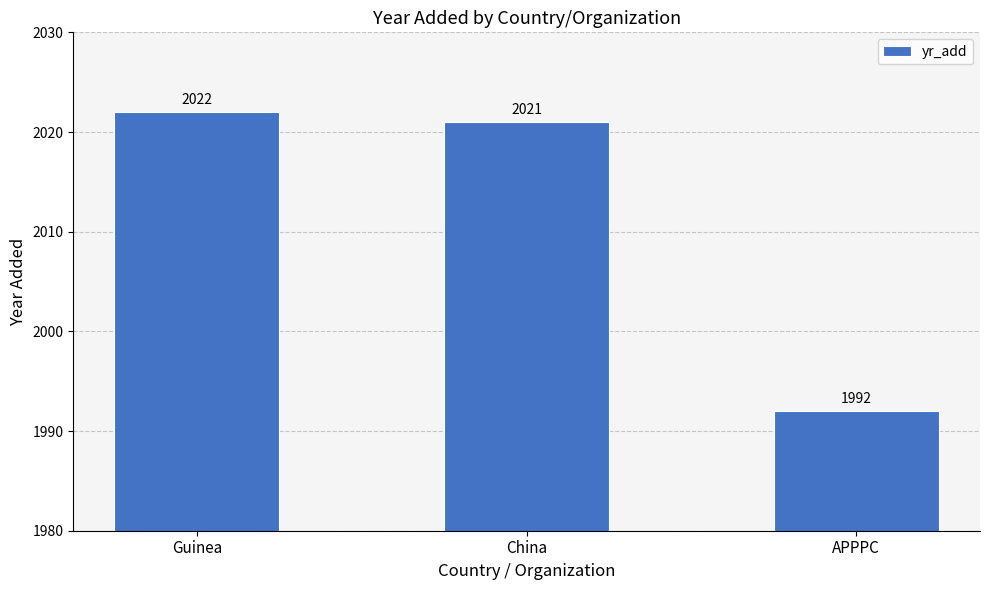

What is the label of the 3rd bar from the right?

Guinea